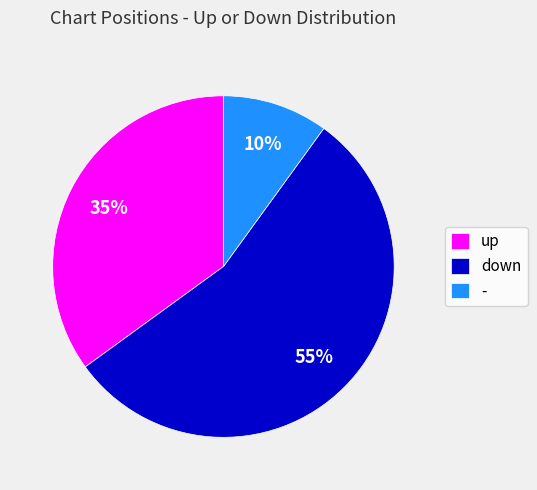

How many slices are in this pie chart?

3